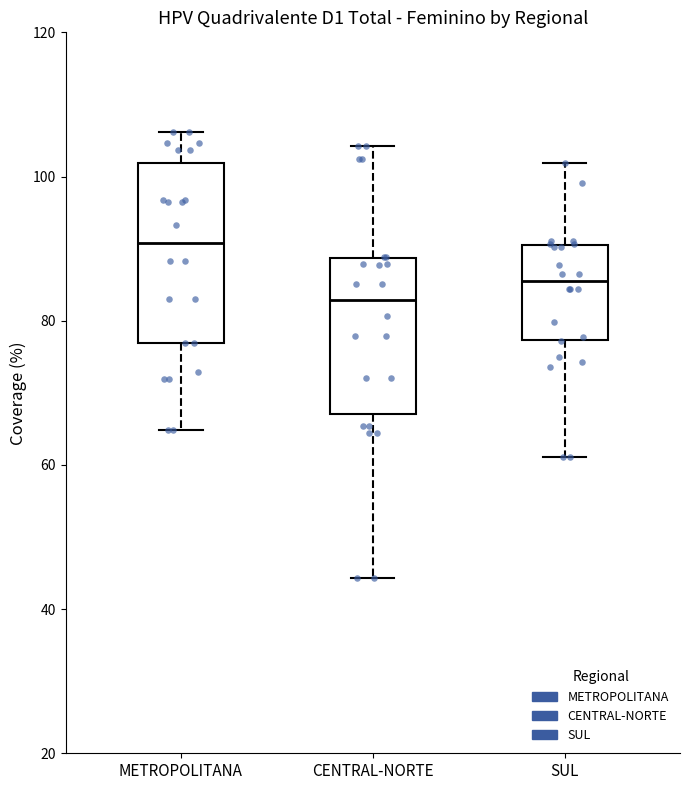

Reading left to right, transcribe this box plot: for each box, give where its median line is, the range the box spans, and where its two whiskers end, as read against the y-axis. The values are not printed on the chart, so give them approximately, as read against the axis.

METROPOLITANA: median 90, box 76 to 102, whiskers 64 to 106
CENTRAL-NORTE: median 82, box 68 to 88, whiskers 44 to 104
SUL: median 86, box 78 to 90, whiskers 62 to 102